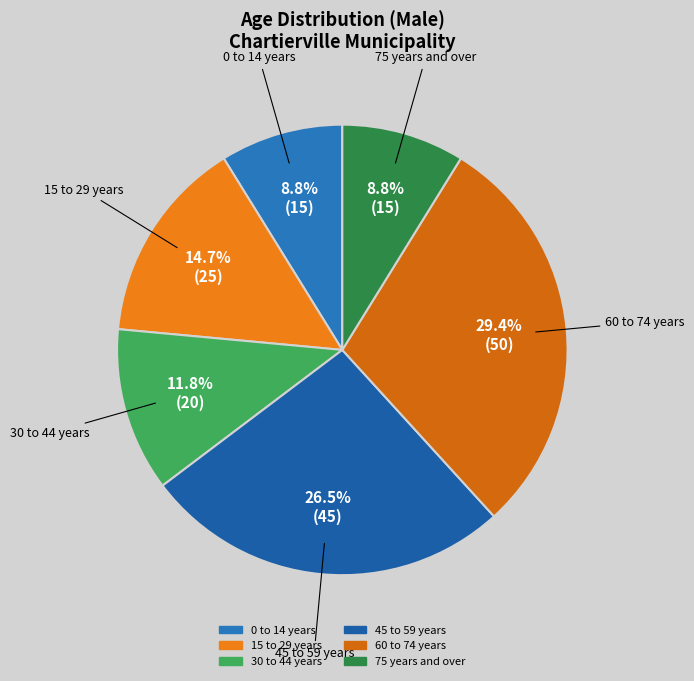

To the nearest percent, what percentage of the pie is 75 years and over?

9%